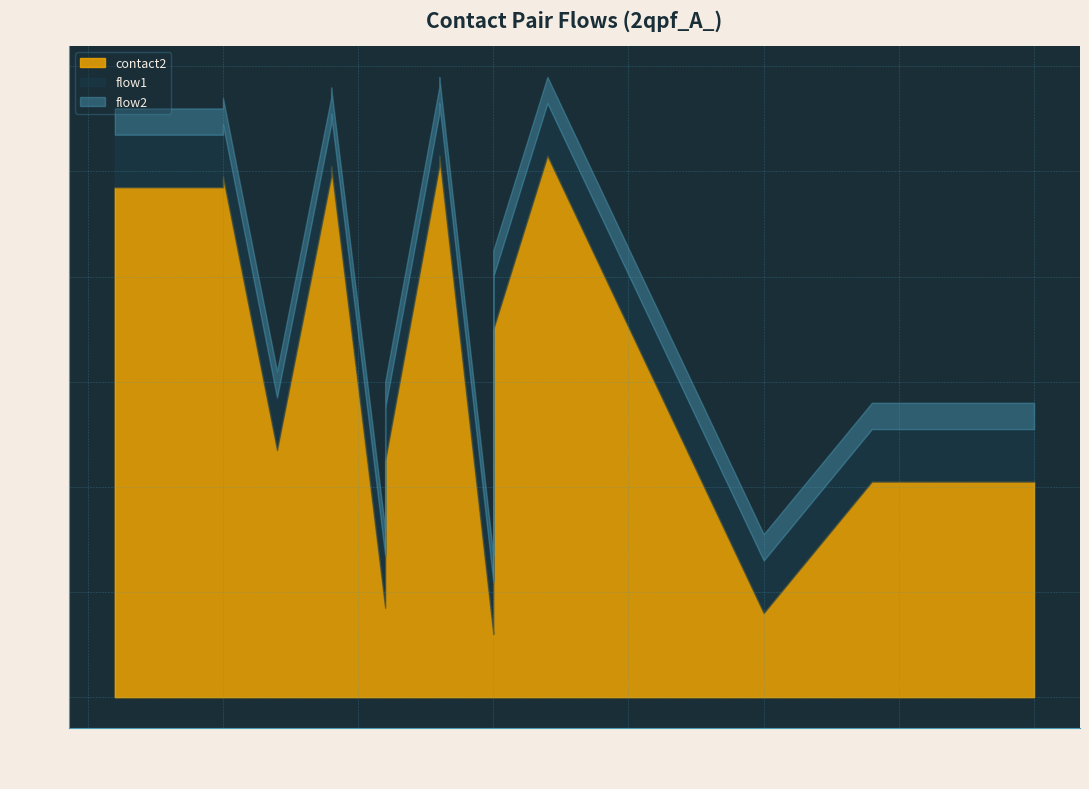

How many values in the contact2 series are below 47?

10